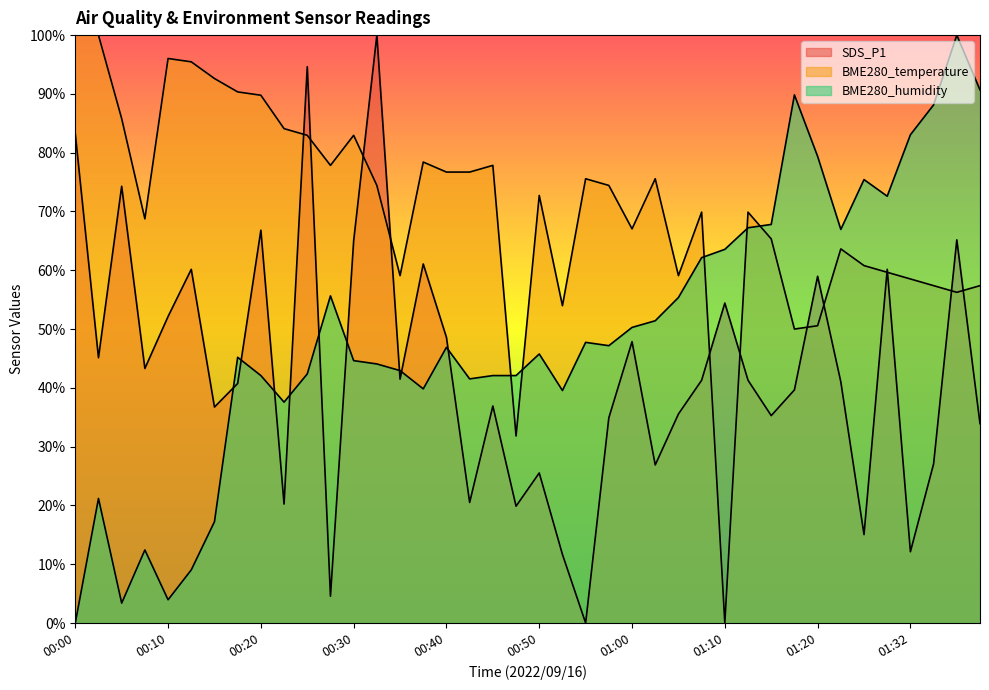

At 01:00, list the series in order from smallest to largest.

SDS_P1, BME280_humidity, BME280_temperature